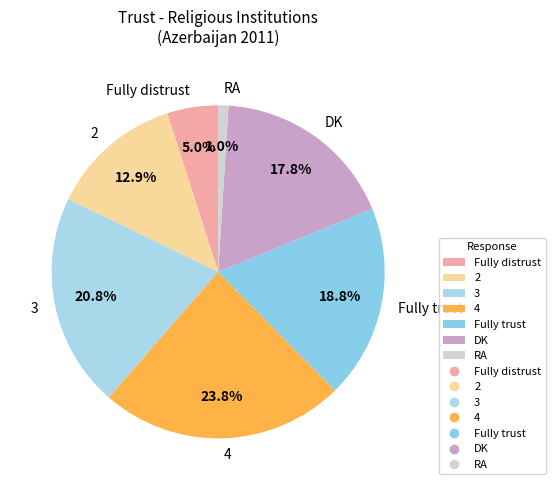

To the nearest percent, what is the combined percentage of DK and Fully trust?

37%